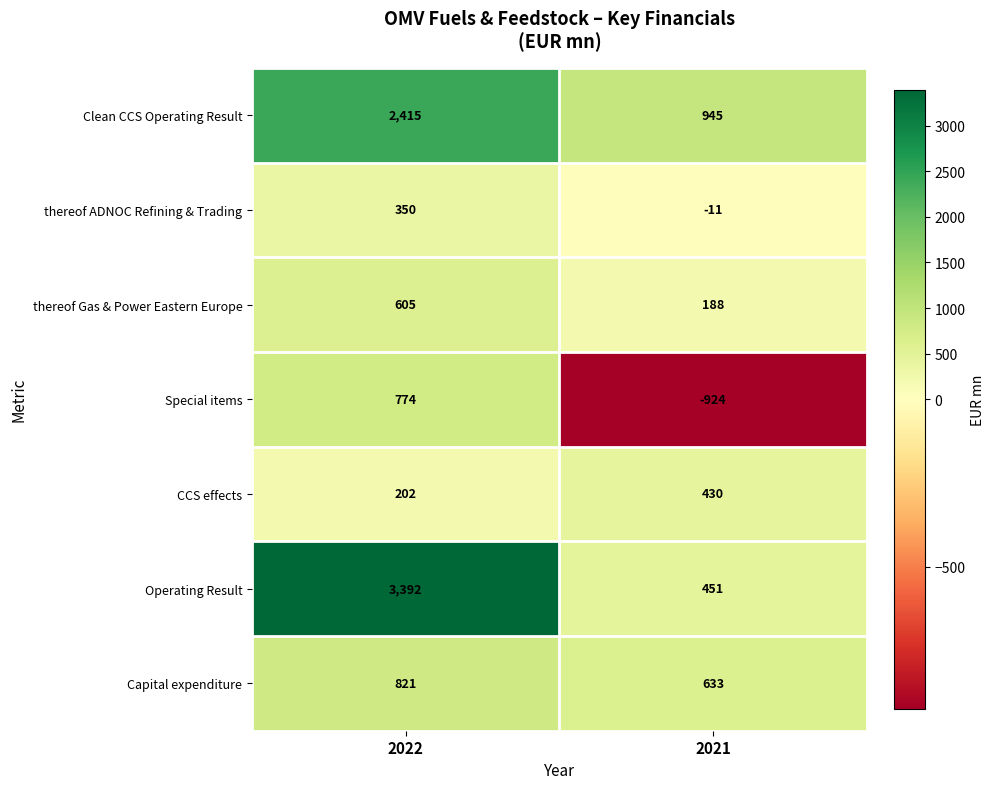

Which series has the largest total across all categories?

Operating Result